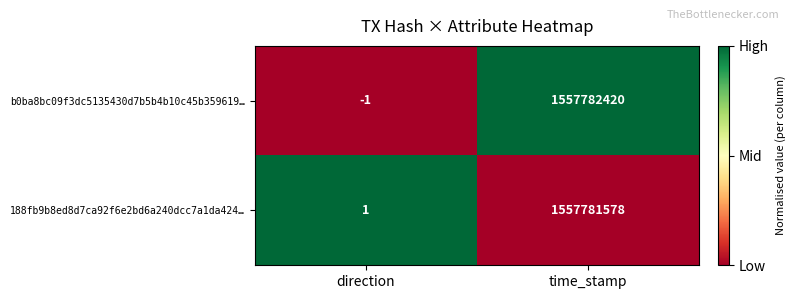

Which category has the highest value across all series?

time_stamp